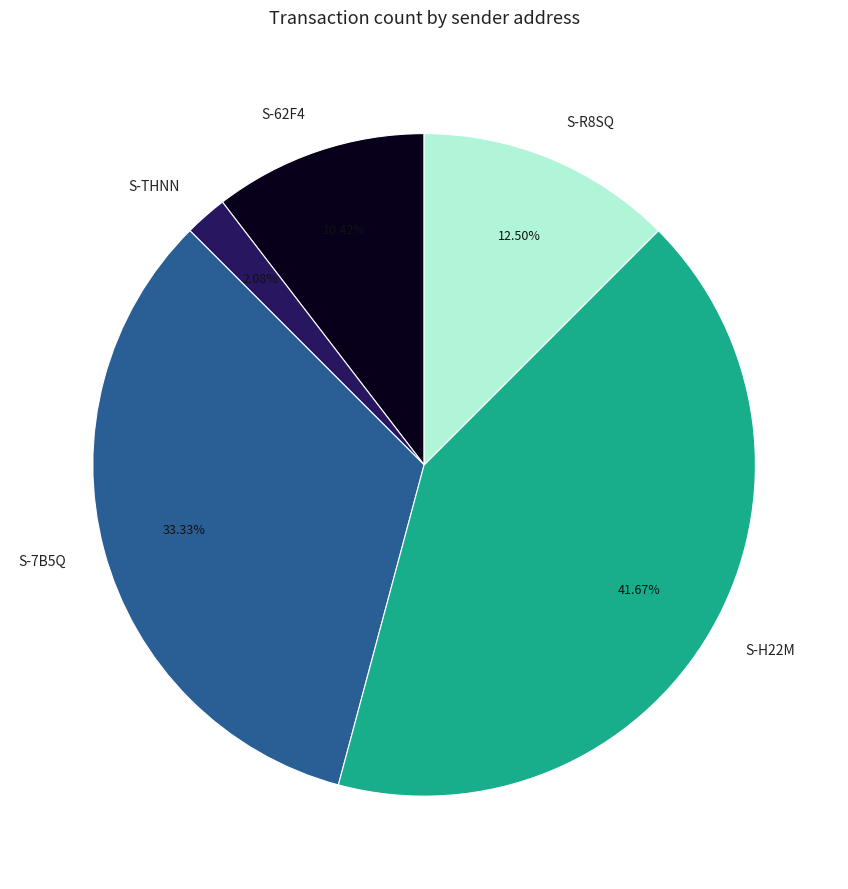

Which slice is the smallest?

S-THNN